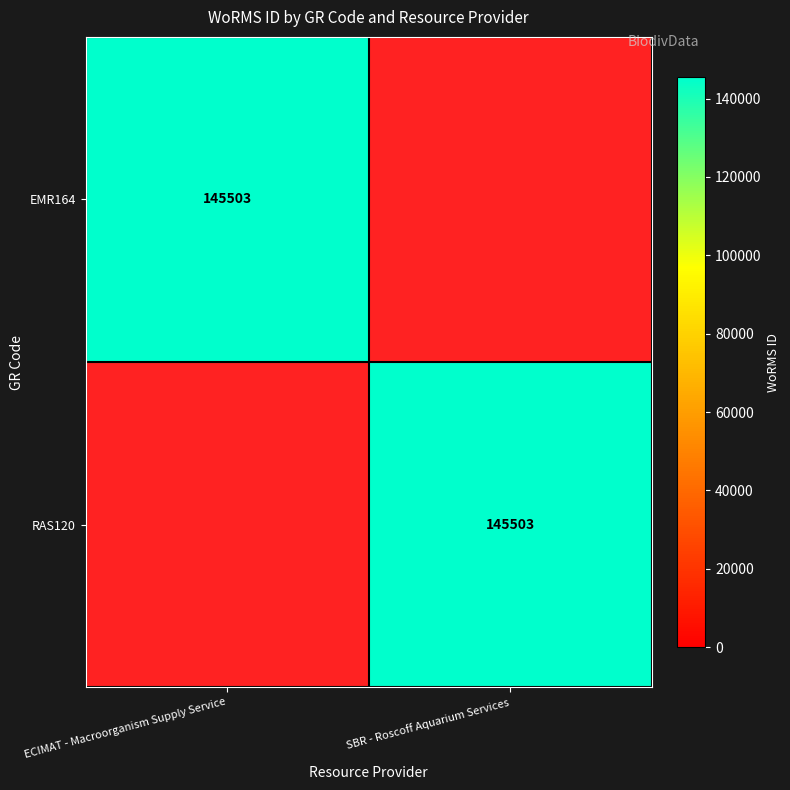

Between SBR - Roscoff Aquarium Services and ECIMAT - Macroorganism Supply Service, which is larger?

ECIMAT - Macroorganism Supply Service